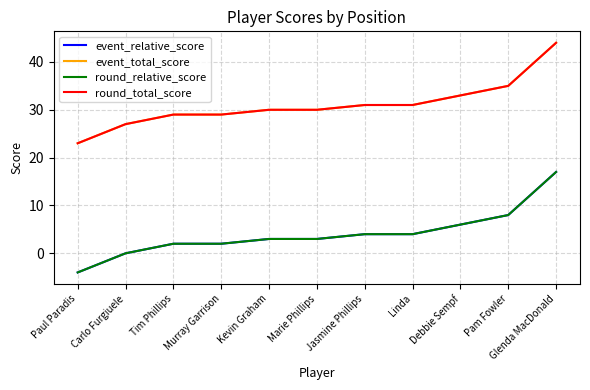

Reading left to right, what are all the values shown in this chart?

event_relative_score: -4	0	2	2	3	3	4	4	6	8	17
event_total_score: 23	27	29	29	30	30	31	31	33	35	44
round_relative_score: -4	0	2	2	3	3	4	4	6	8	17
round_total_score: 23	27	29	29	30	30	31	31	33	35	44